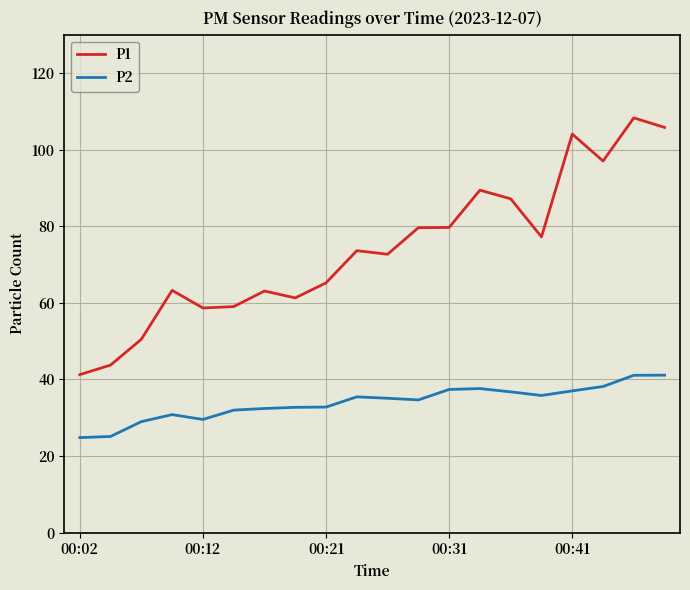

List the series in order of their peak value, highest first.

P1, P2